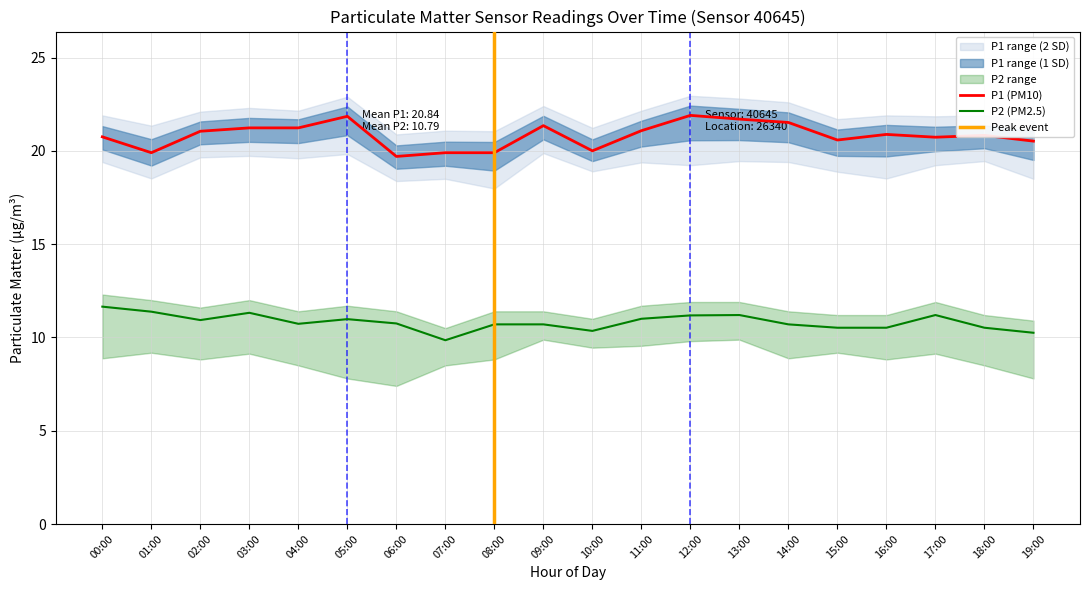

Where is the first local minimum for P1_lower?

01:00